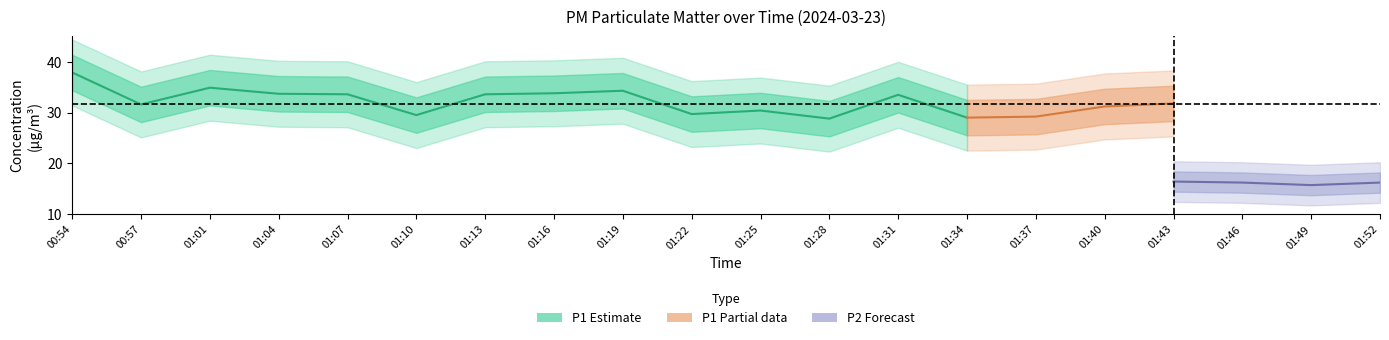

What is the maximum value for P2?

19.6